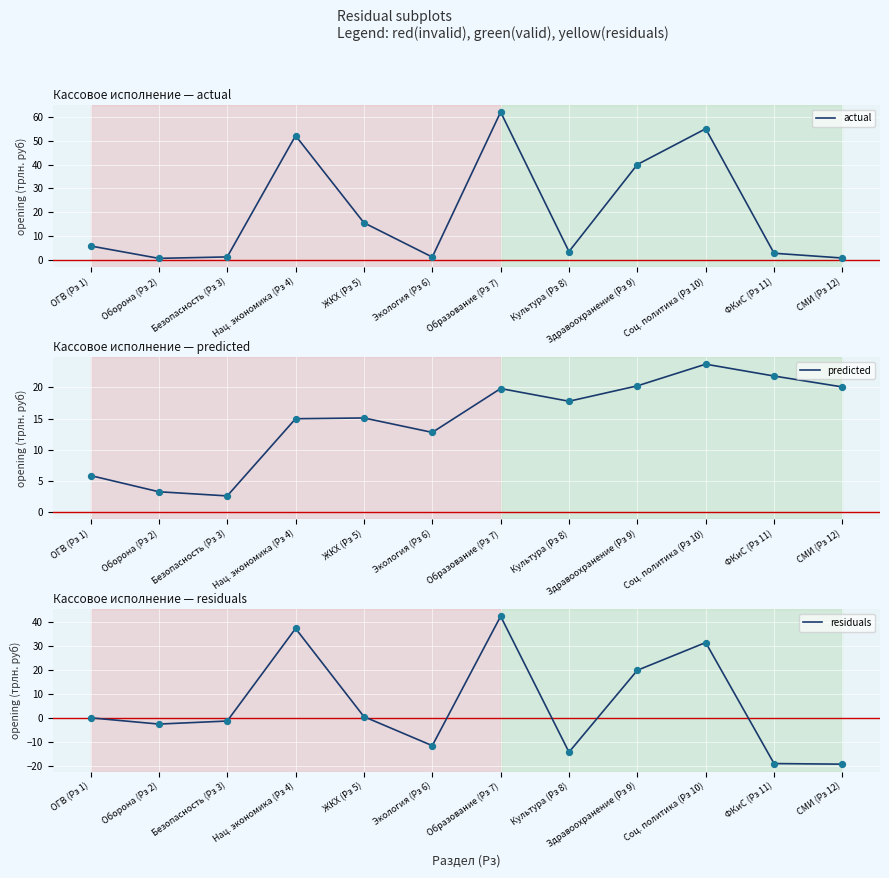

At which category is the sum across all series the highest?

Образование (Рз 7)